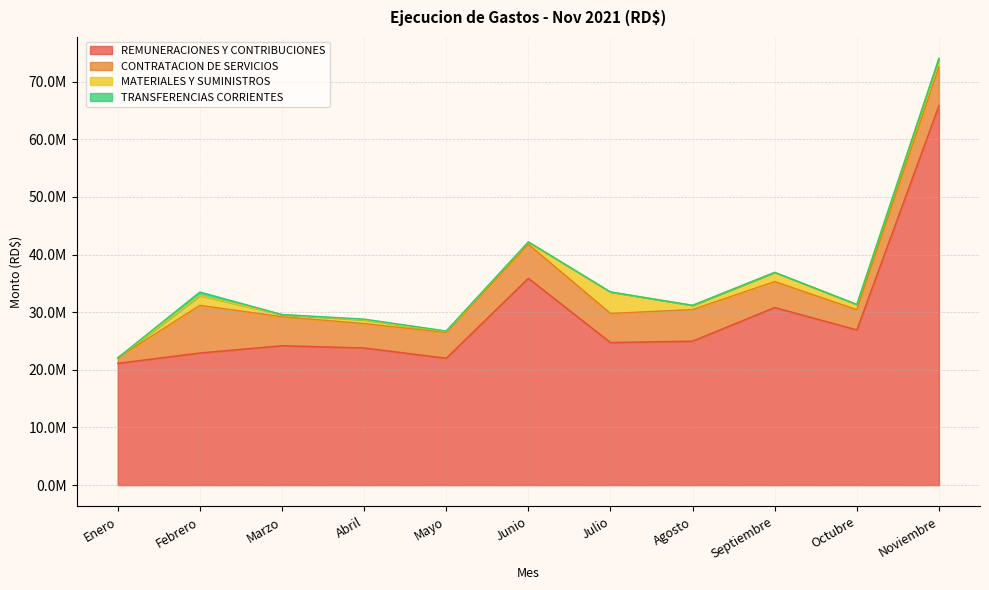

Between Marzo and Noviembre, which series saw the biggest shift?

REMUNERACIONES Y CONTRIBUCIONES